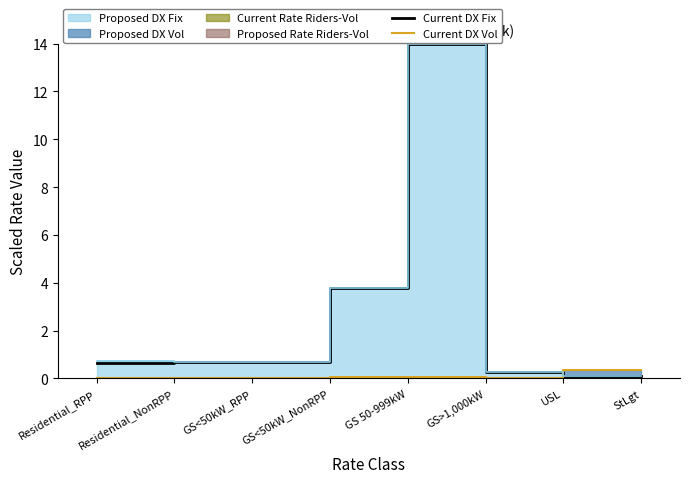

At which label is Current DX Fix closest to 7?

GS 50-999kW